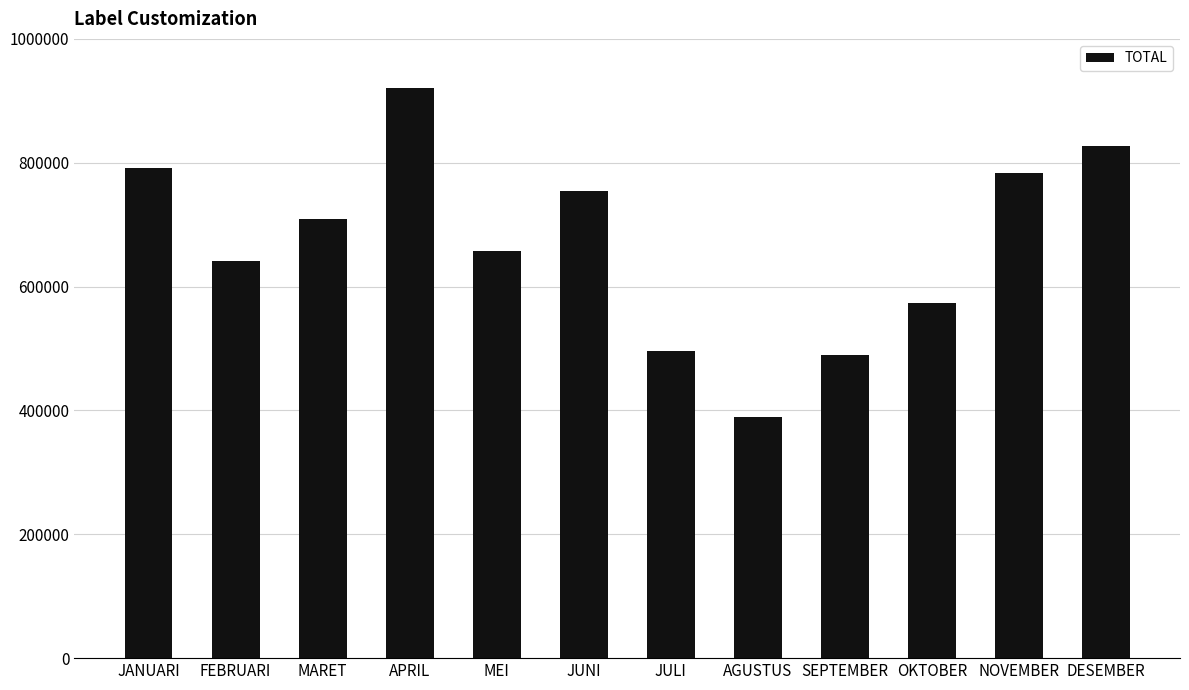

True or false: the data shows 489030 at SEPTEMBER.

True